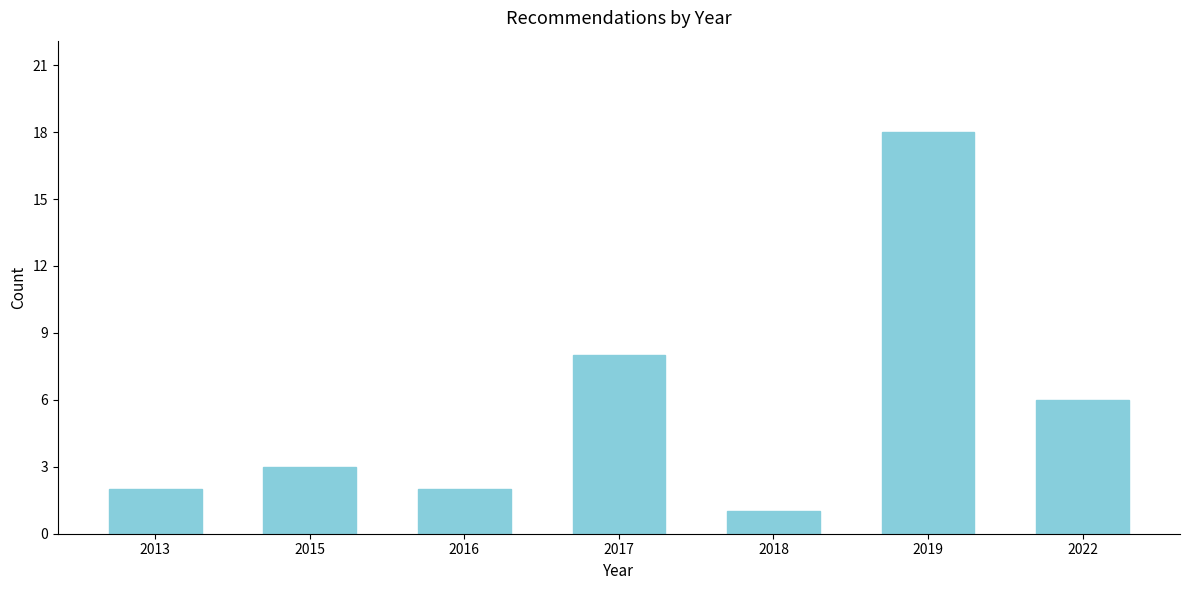

Reading left to right, transcribe all the data shown in this chart.

2013=2	2015=3	2016=2	2017=8	2018=1	2019=18	2022=6